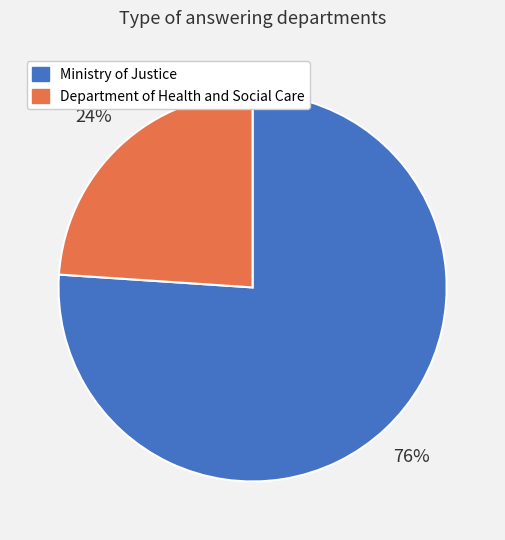

Is it true that Department of Health and Social Care is 24% of the pie?

True